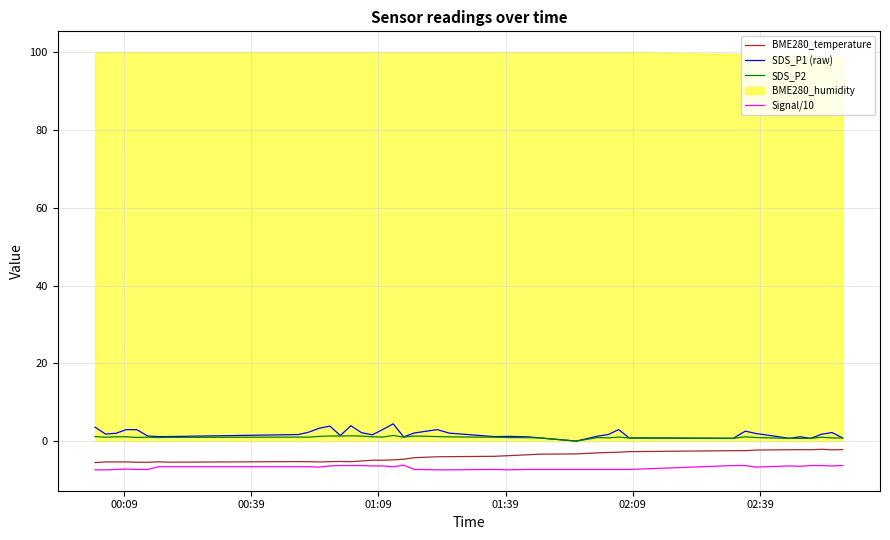

True or false: SDS_P2 and Signal/10 cross at least once.

False